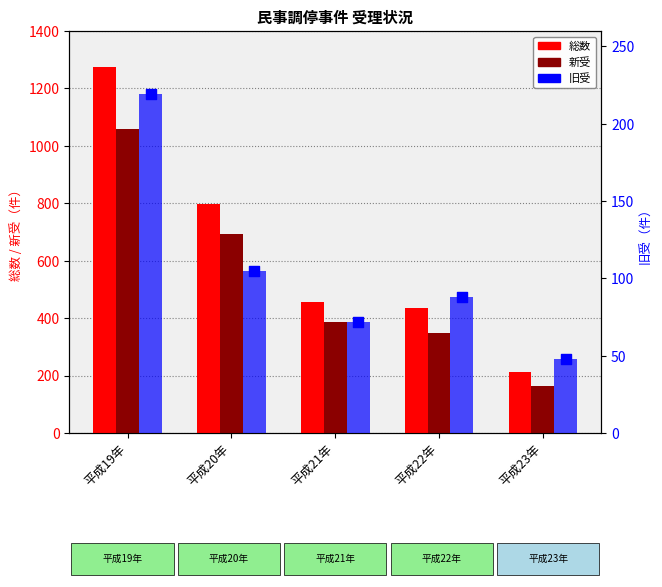

Which series has the largest Y range (max minus min)?

総数